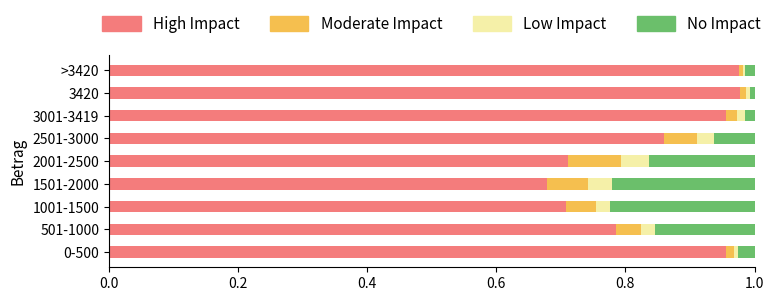

Count the number of data series in this chart.

4